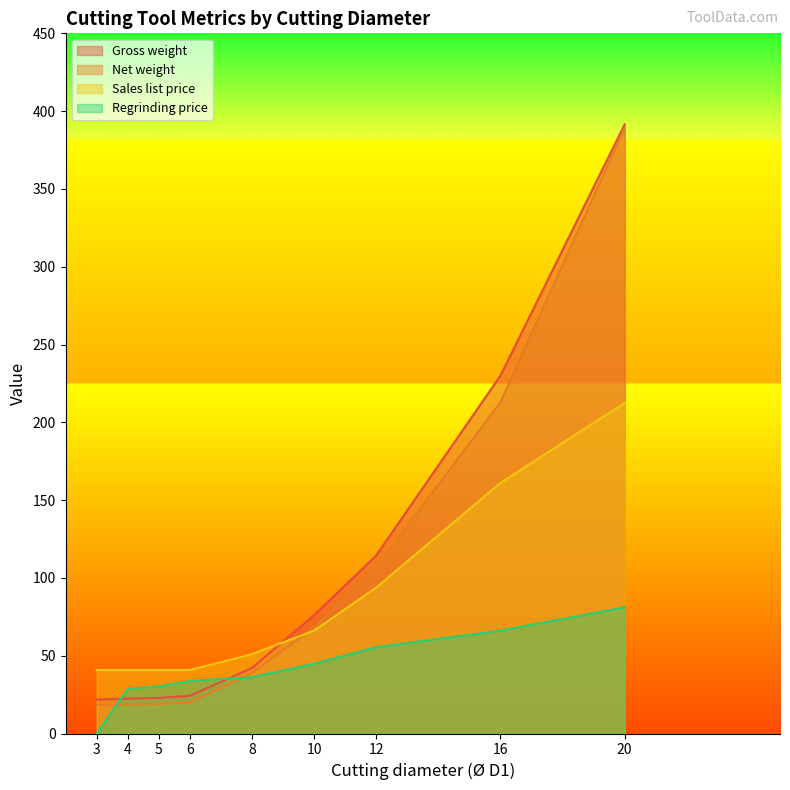

Reading left to right, list all the values displayed in this chart.

Gross weight: 21.8	22.4	22.9	24.2	42.1	76.0	114.4	230.0	391.5
Net weight: 18.2	18.7	19.0	20.0	38.7	68.1	106.9	212.9	389.3
Sales list price: 40.8	40.8	40.8	40.8	51.0	66.1	93.8	161.1	212.5
Regrinding price: 0.0	28.7	30.2	33.7	36.2	44.8	55.5	66.1	81.1